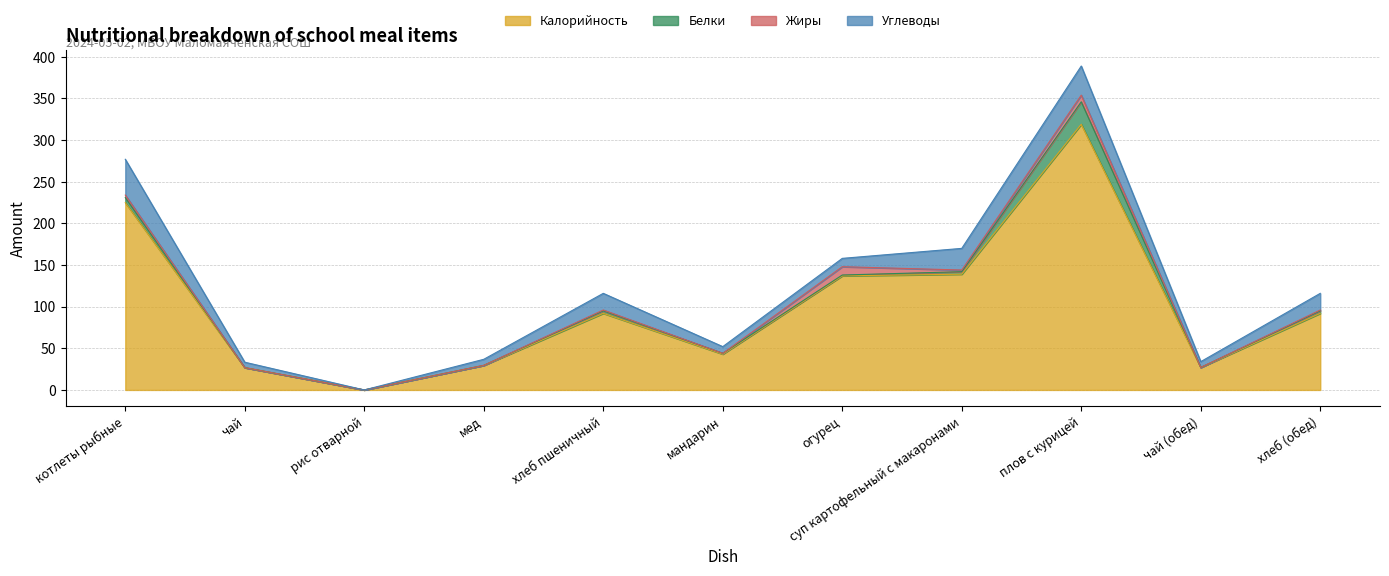

Which series has the largest range (max minus min)?

Калорийность